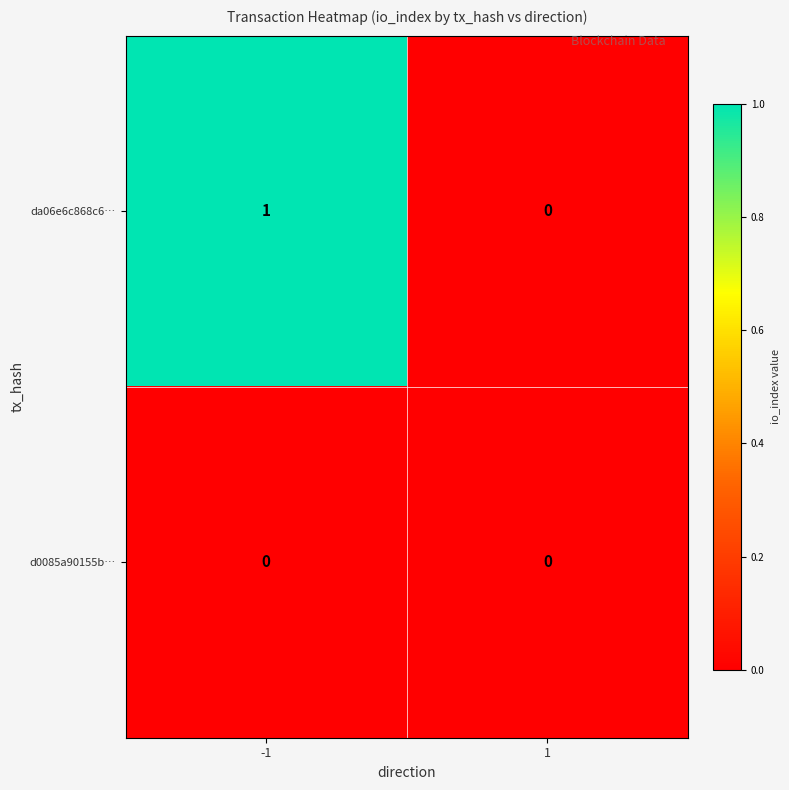

Which series has the largest range (max minus min)?

da06e6c868c6…